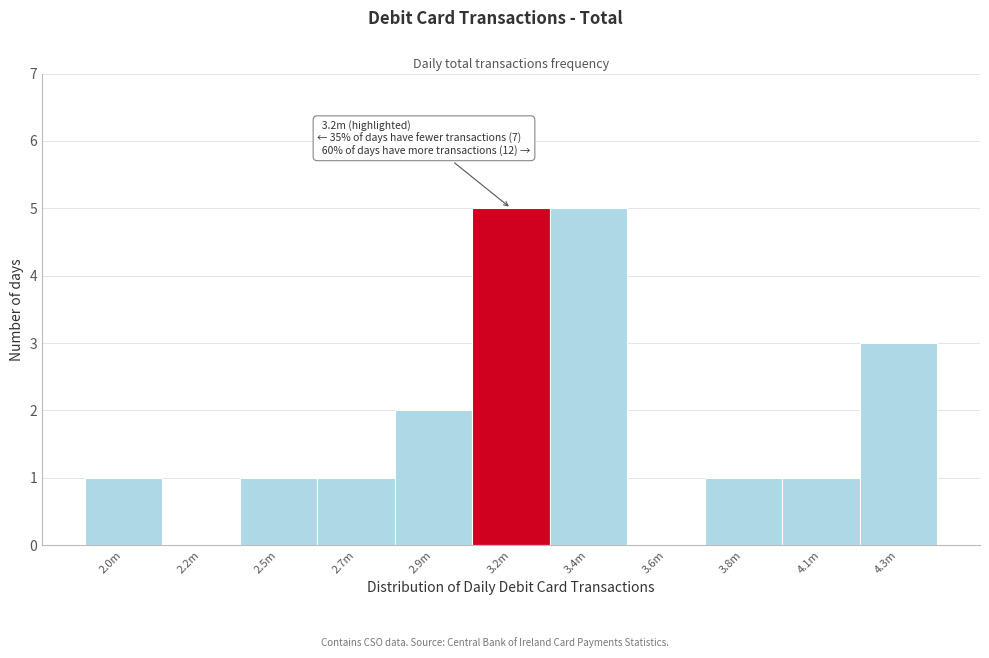

Reading left to right, what are all the values shown in this chart?

2.0m=1	2.2m=0	2.5m=1	2.7m=1	2.9m=2	3.2m=5	3.4m=5	3.6m=0	3.8m=1	4.1m=1	4.3m=3